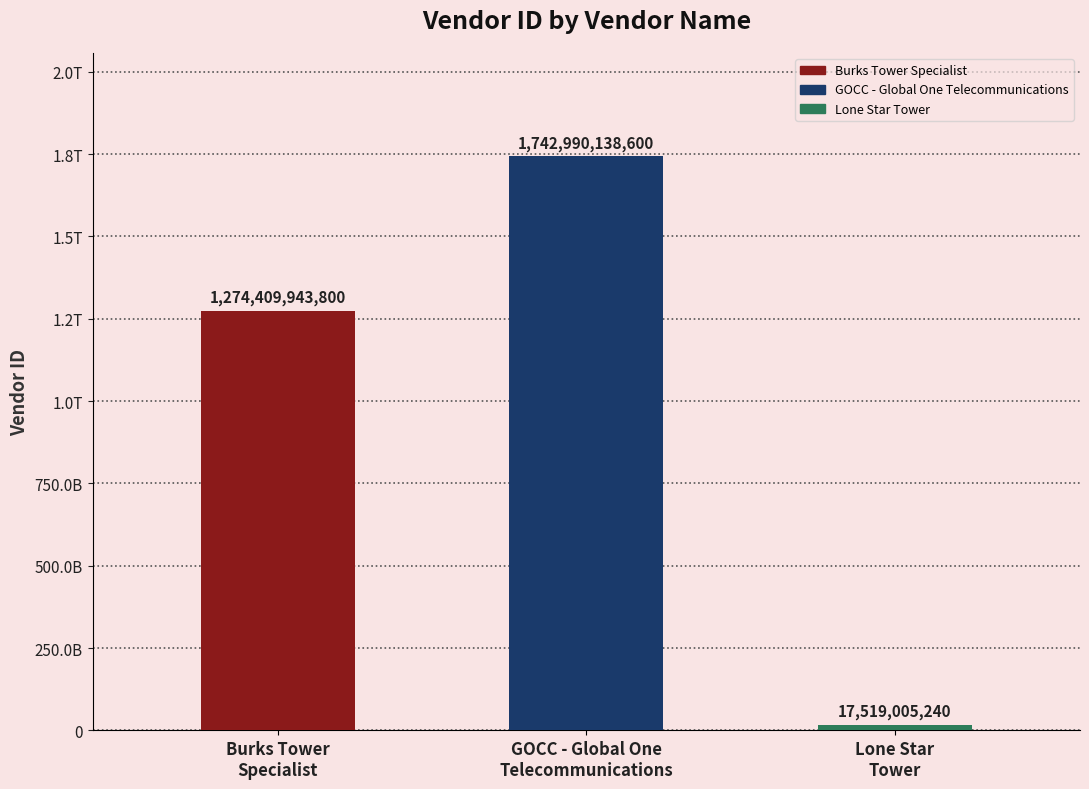

What is the label of the 3rd bar from the right?

Burks Tower
Specialist